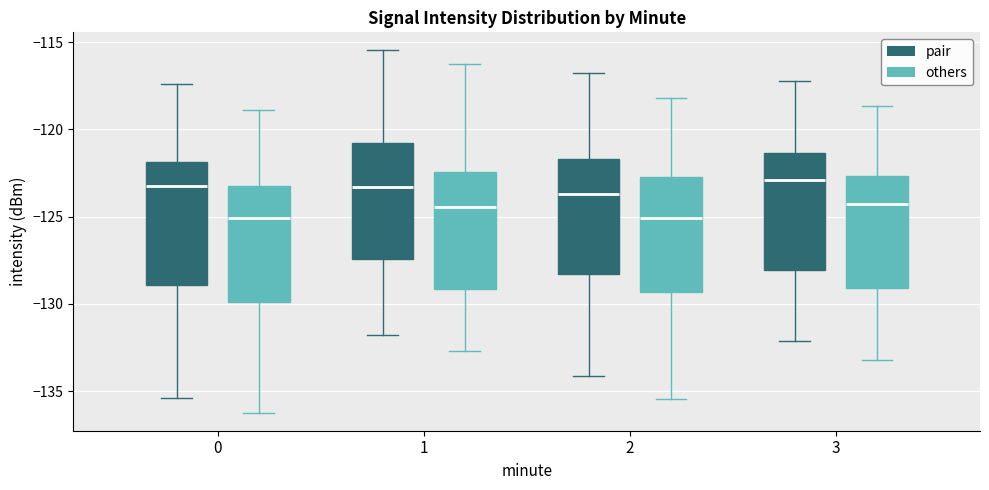

Where does the upper whisker of the box for 3 (pair) end on the y-axis? The values are not printed on the chart, so give them approximately, as read against the axis.

-117.0